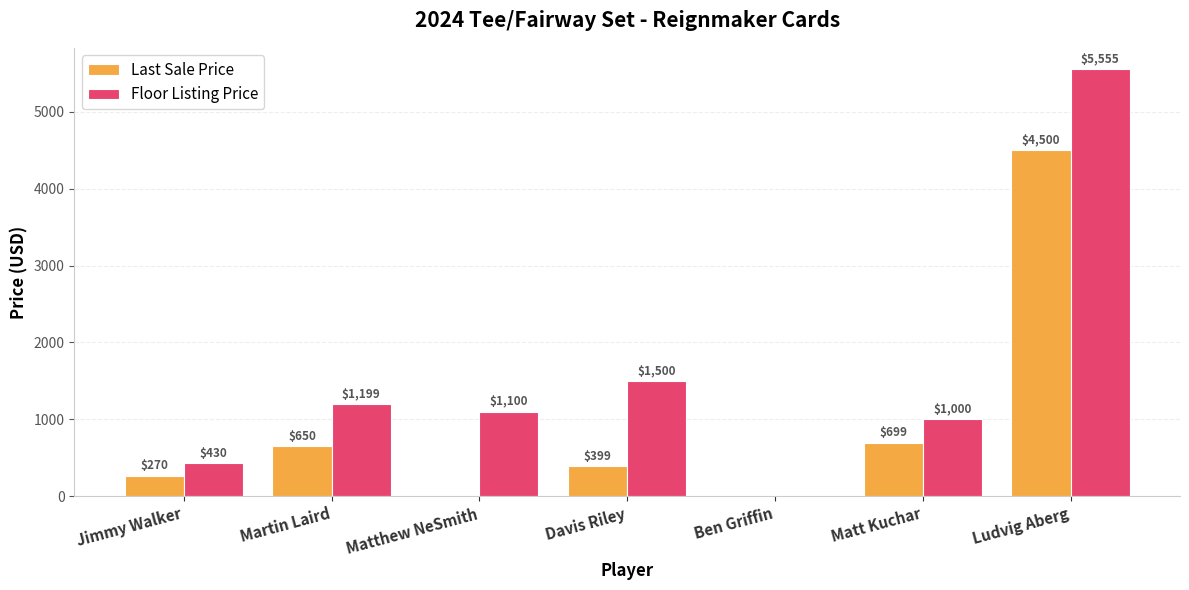

What is the difference between the Last Sale Price values at Matthew NeSmith and Matt Kuchar?

699.0